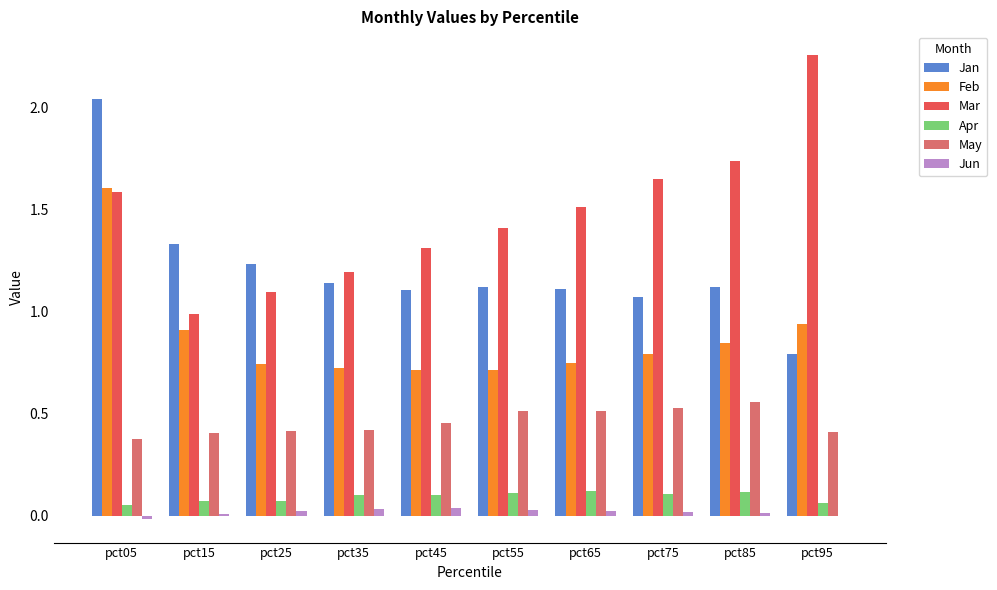

Between pct15 and pct25, which series saw the biggest shift?

Feb